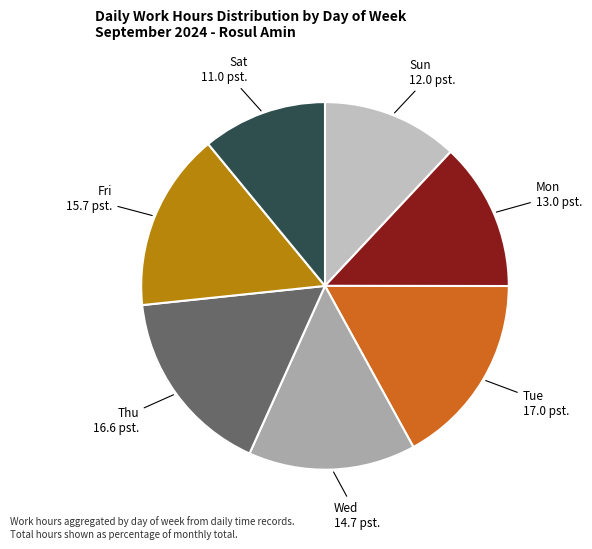

Is the sum of Mon and Sat greater than half?

No